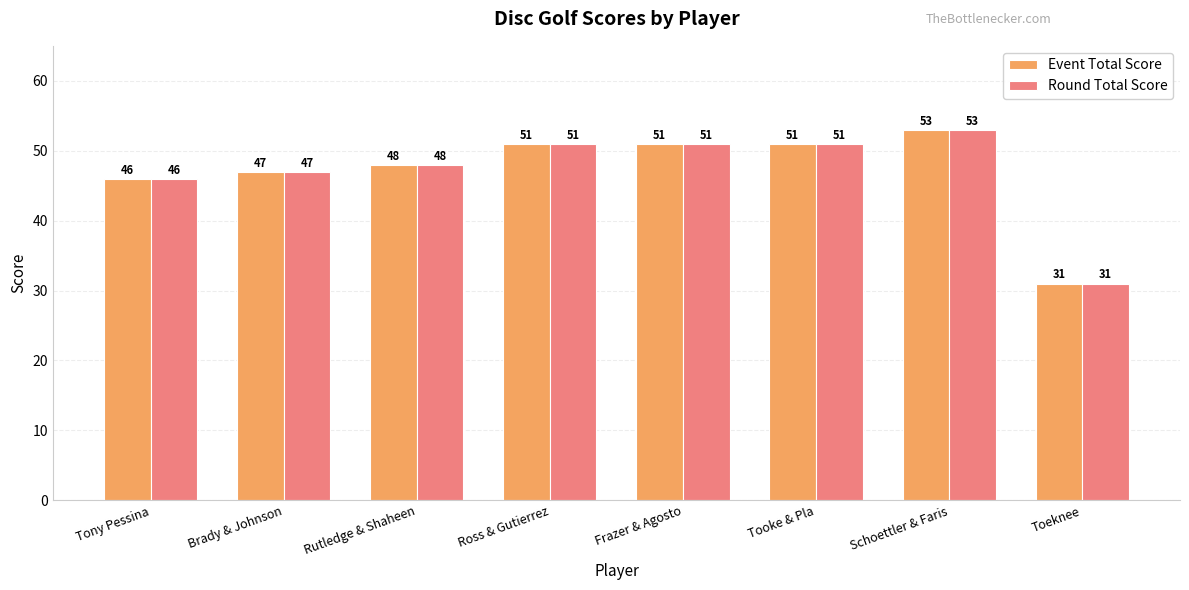

What is the difference between the Event Total Score values at Tony Pessina and Toeknee?

15